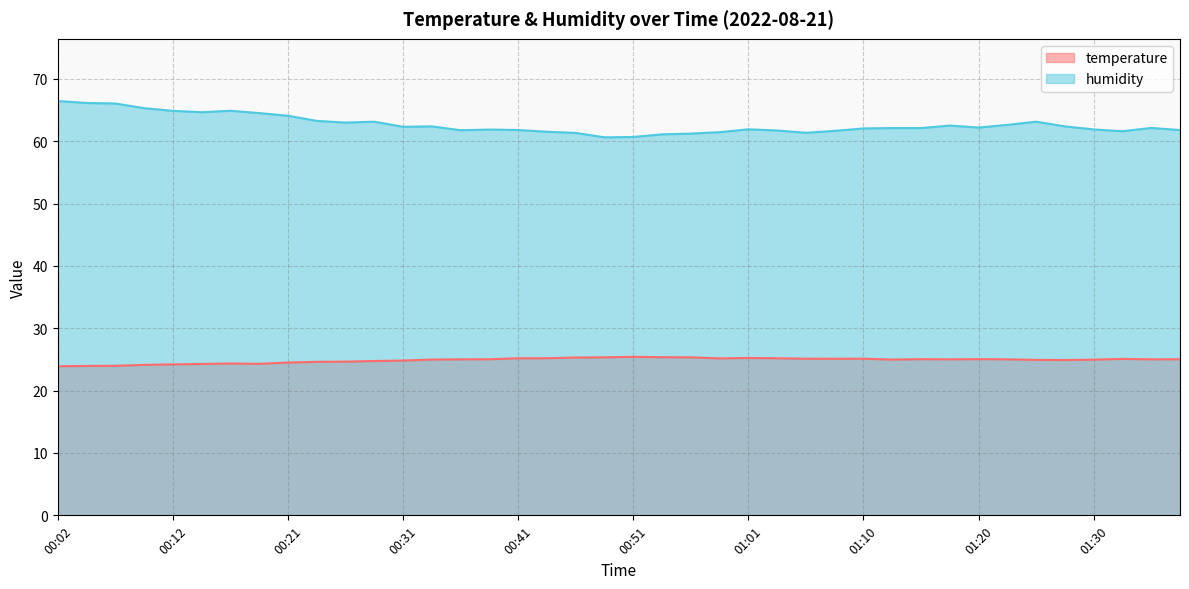

The value of humidity at 00:26 is 109.9. True or false?

False